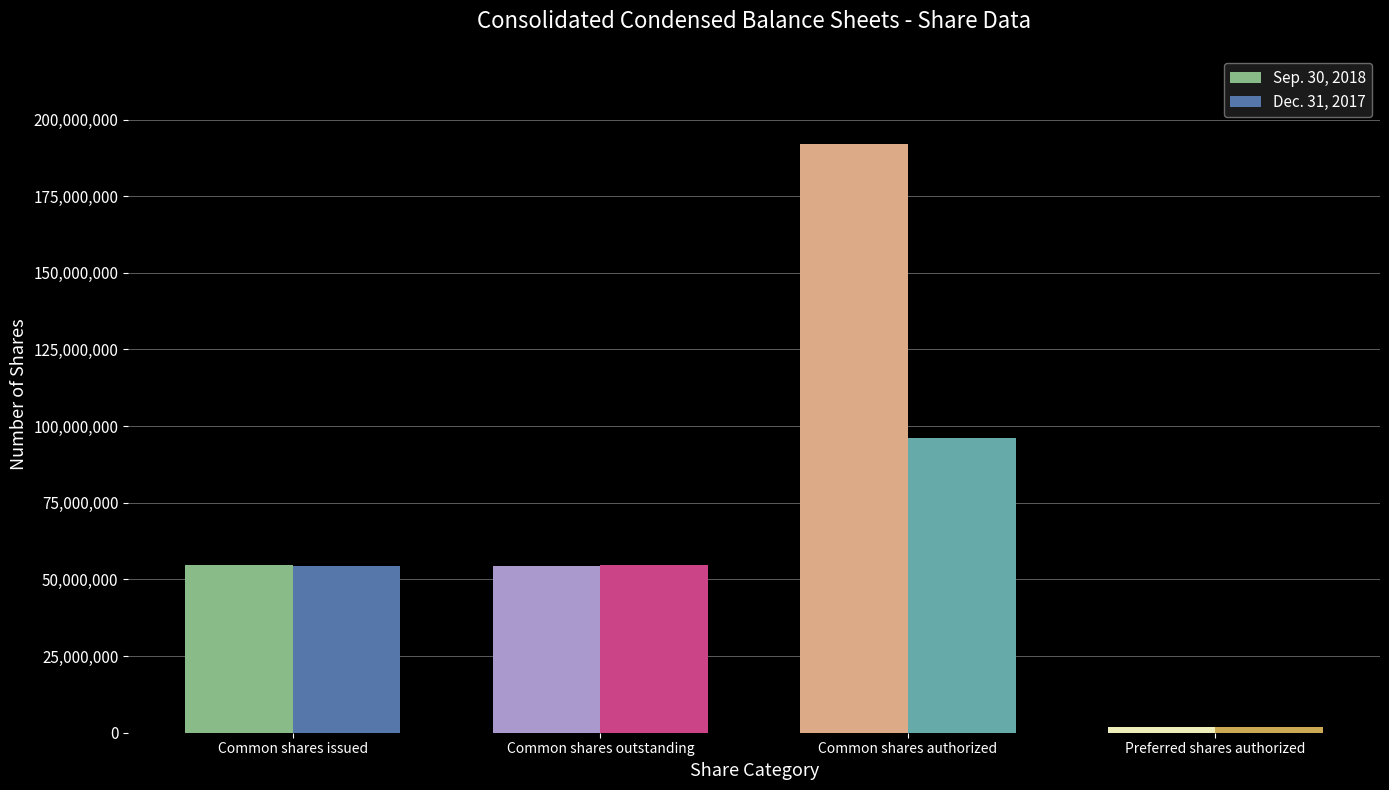

Rank the series by their maximum value, from highest to lowest.

Sep. 30, 2018, Dec. 31, 2017